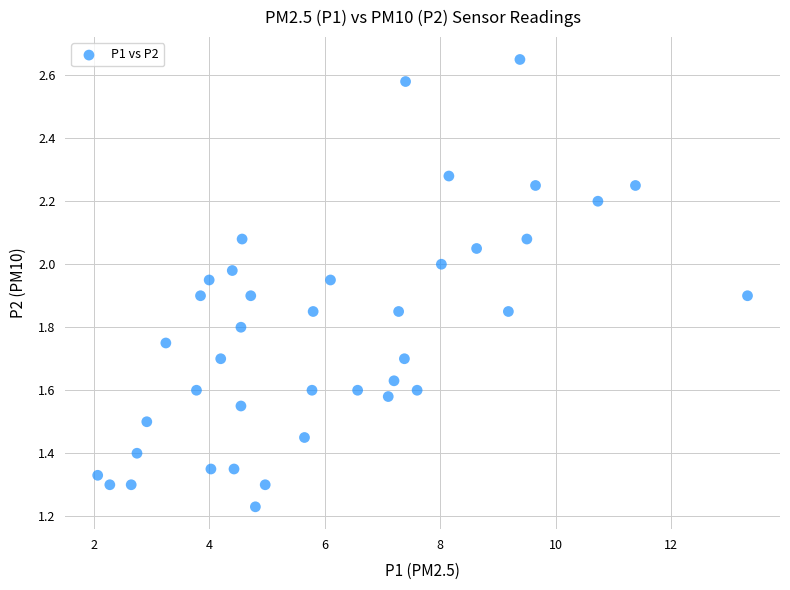

What is the range of X values (max minus min)?

11.2